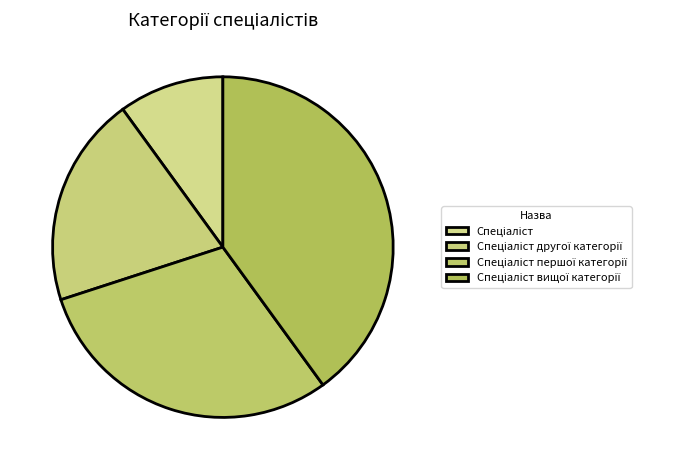

To the nearest percent, what is the average slice percentage?

25%